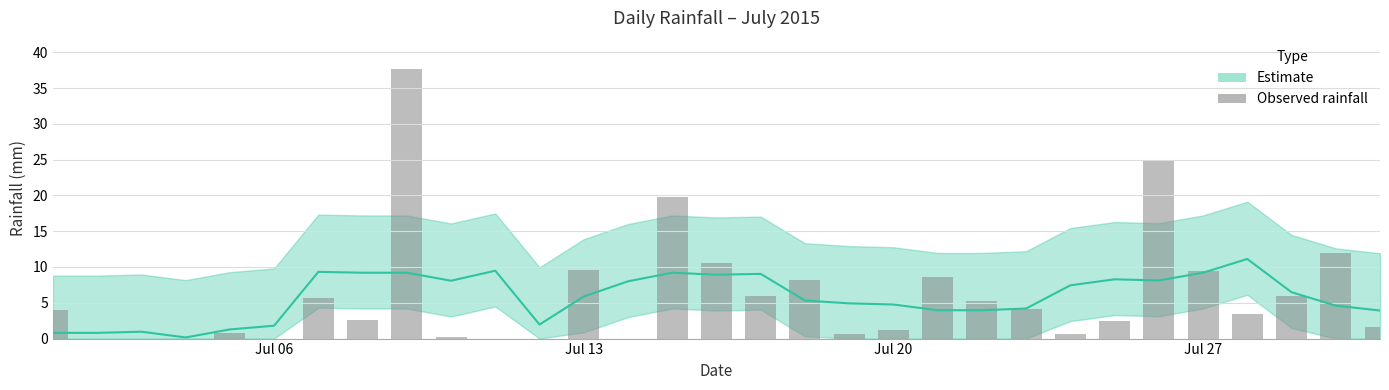

At which label does the data first exceed 3?

Jul 06